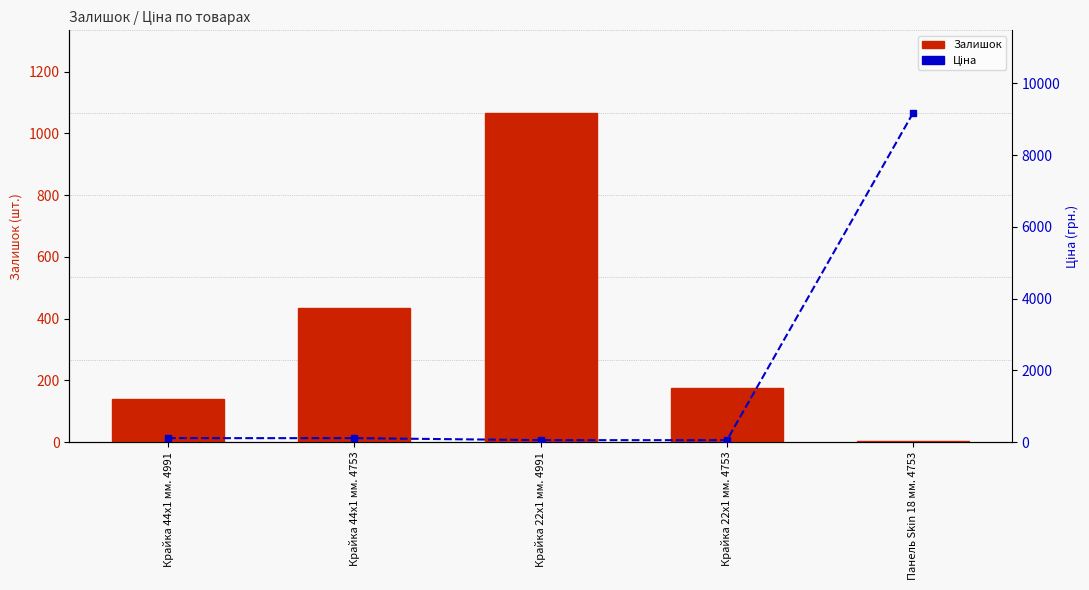

Reading right to left, list all the values displayed in this chart.

Залишок: Панель Skin 18 мм. 4753=4.0	Крайка 22x1 мм. 4753=176.0	Крайка 22x1 мм. 4991=1067.0	Крайка 44x1 мм. 4753=436.0	Крайка 44x1 мм. 4991=139.0
Ціна: Панель Skin 18 мм. 4753=9185.9	Крайка 22x1 мм. 4753=55.9	Крайка 22x1 мм. 4991=55.9	Крайка 44x1 мм. 4753=111.7	Крайка 44x1 мм. 4991=111.7